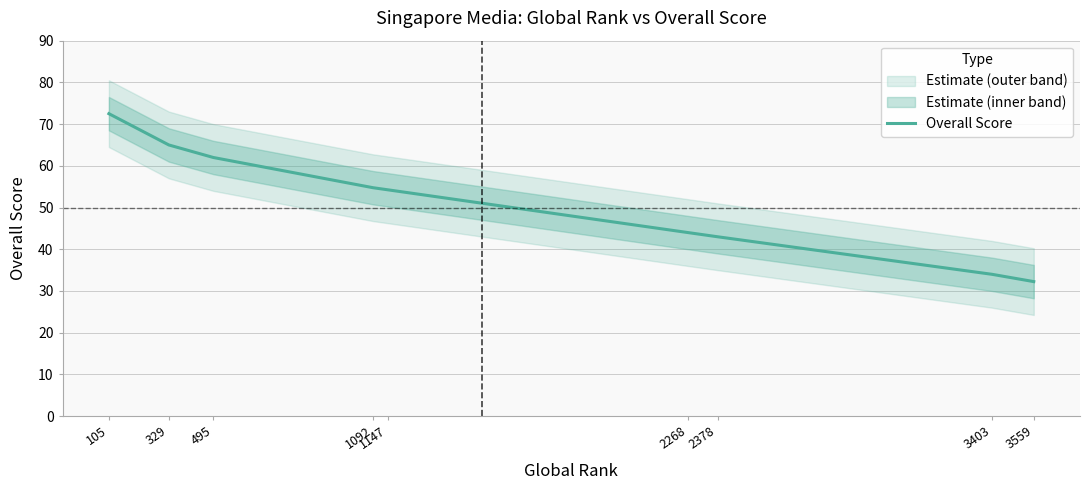

Read the value at 495.

62.0